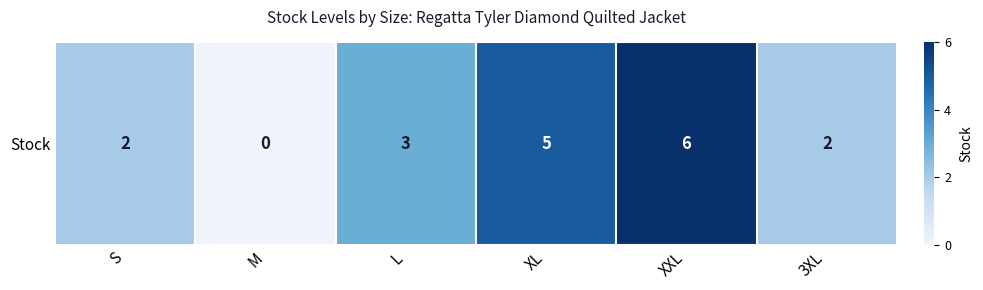

How many values are between 2 and 5?

4